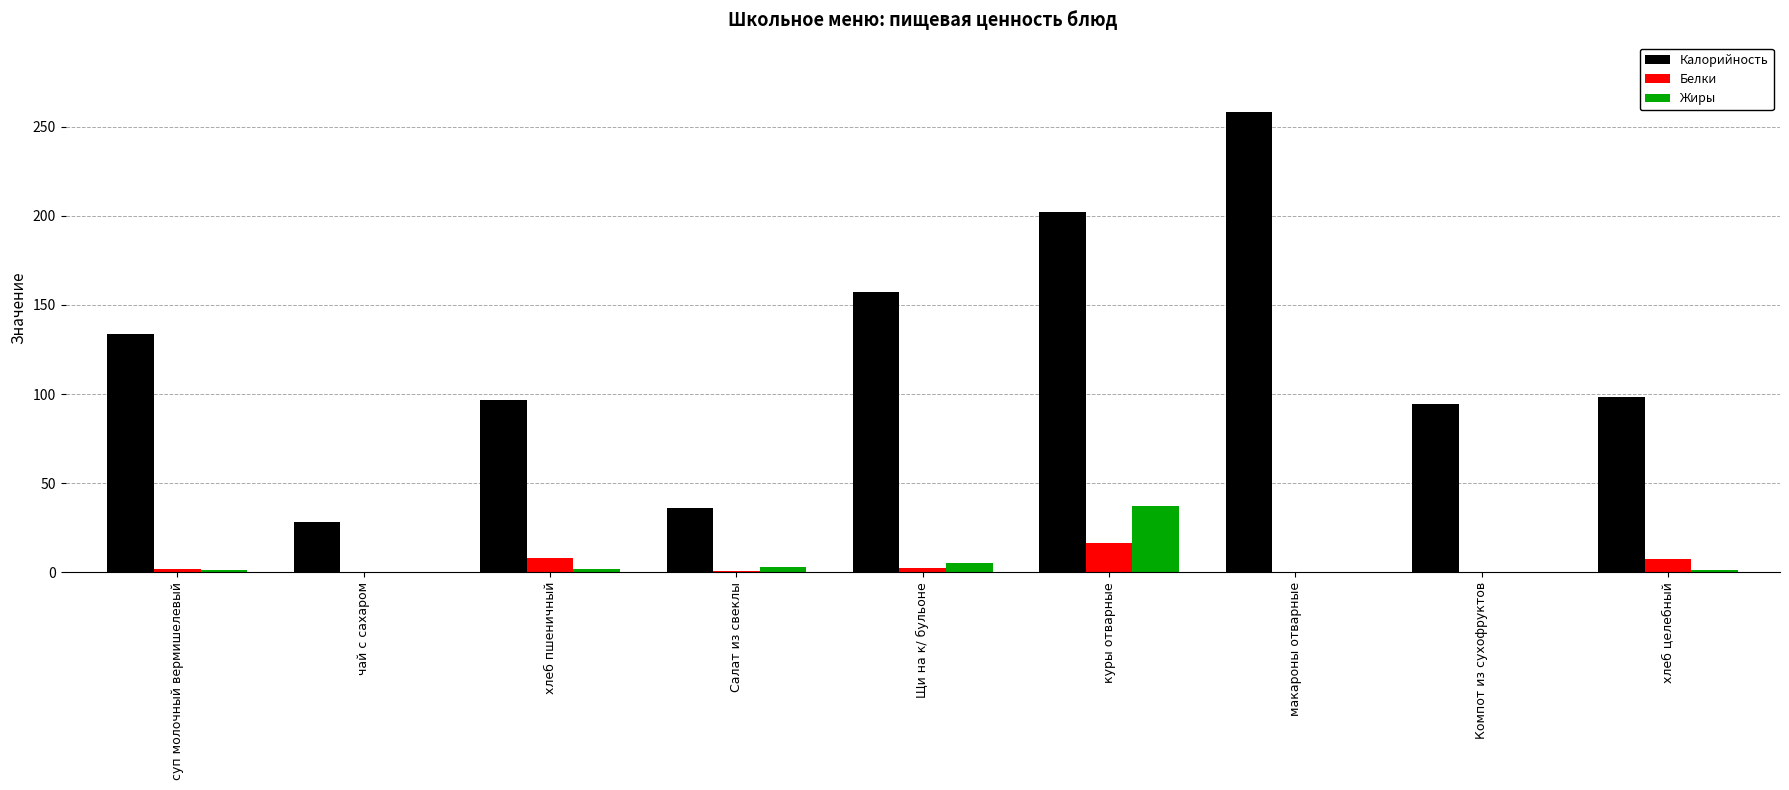

Between суп молочный вермишелевый and макароны отварные, which series saw the biggest shift?

Калорийность